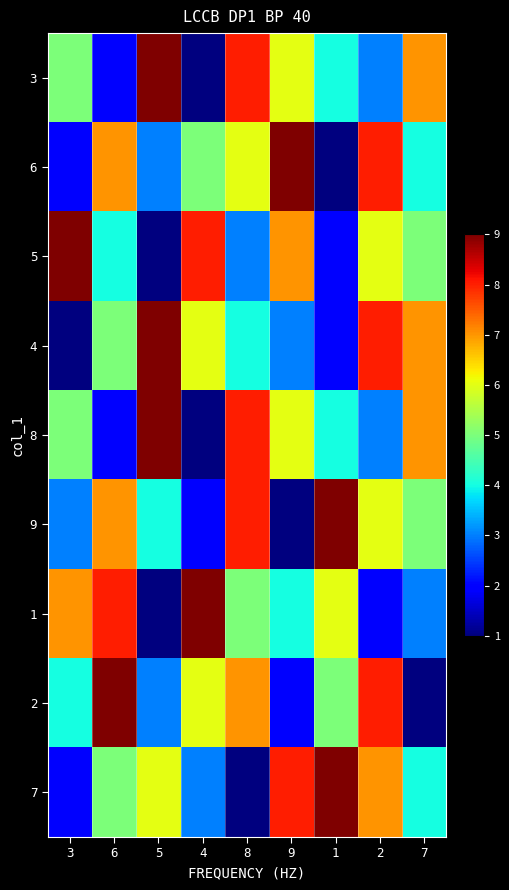

What is the smallest value displayed?

1